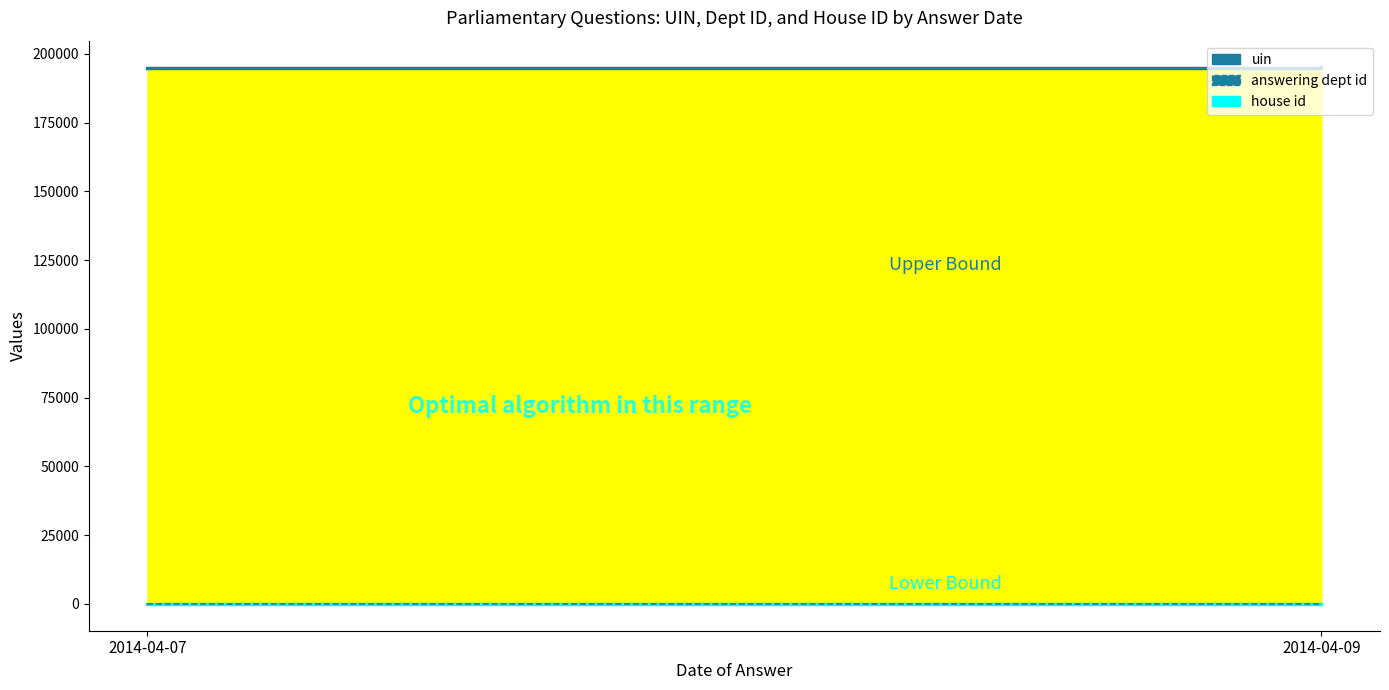

Which series has the largest total across all categories?

uin